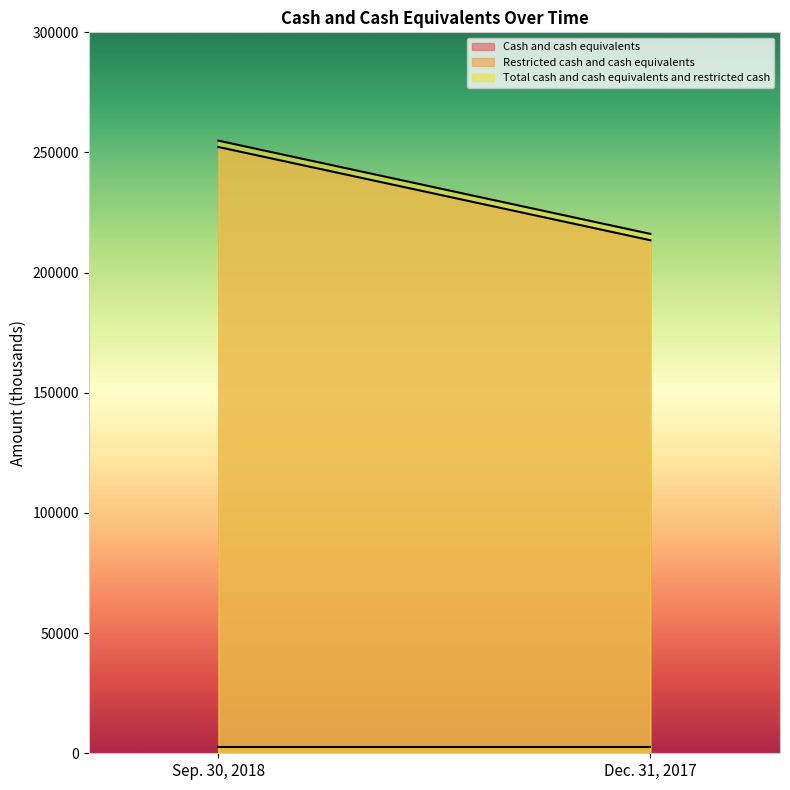

What is the label of the 1st point from the left?

Sep. 30, 2018